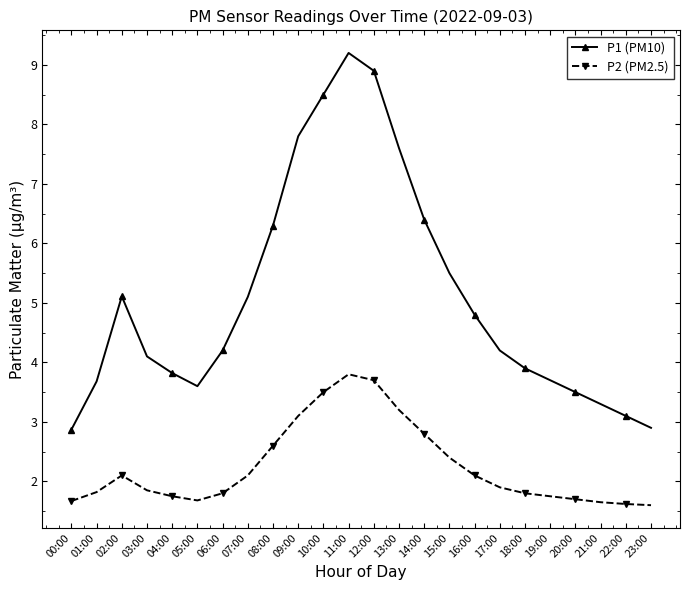

The value of P2 (PM2.5) at 09:00 is 4.2. True or false?

False